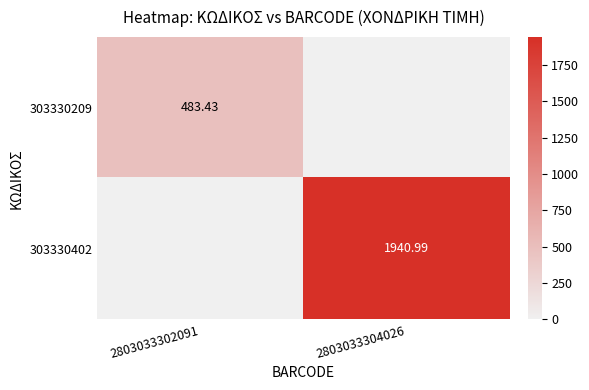

Is the value of 303330402 at 2803033304026 greater than the value of 303330209 at 2803033302091?

Yes